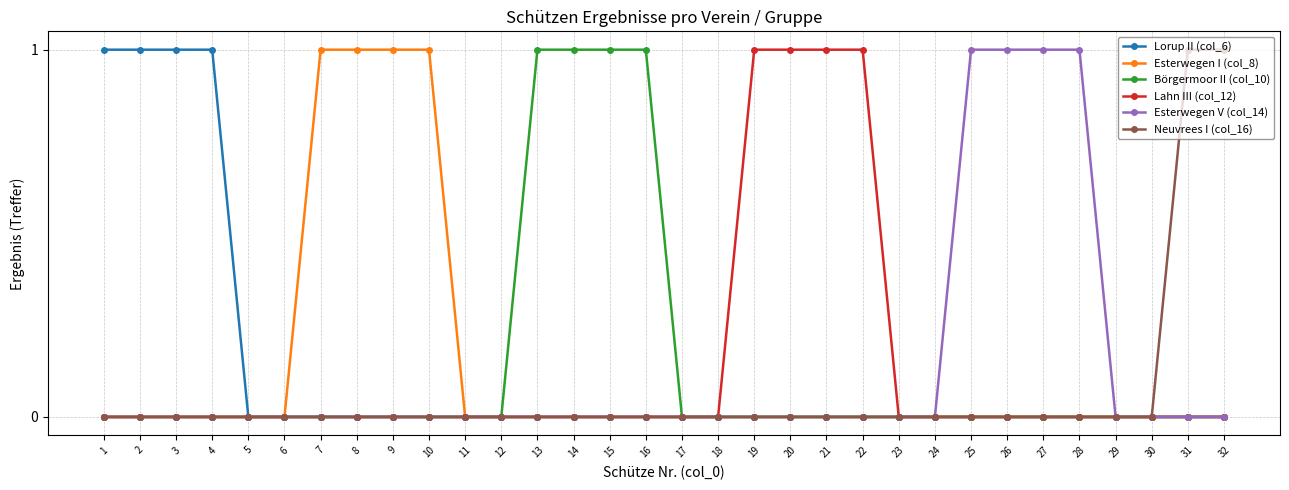

What are all the series names shown in the legend?

Lorup II (col_6), Esterwegen I (col_8), Börgermoor II (col_10), Lahn III (col_12), Esterwegen V (col_14), Neuvrees I (col_16)